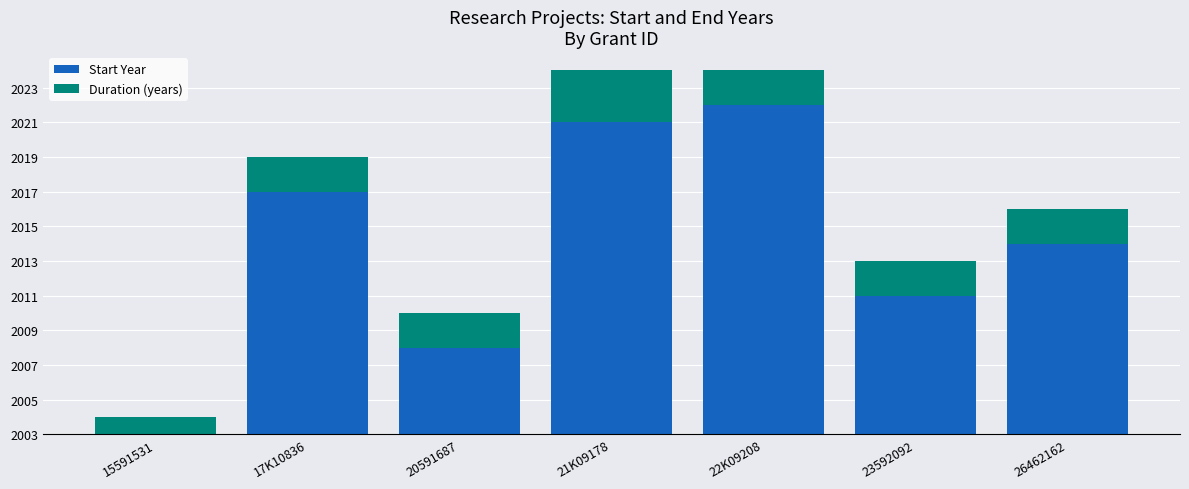

What are all the series names shown in the legend?

Start Year, Duration (years)